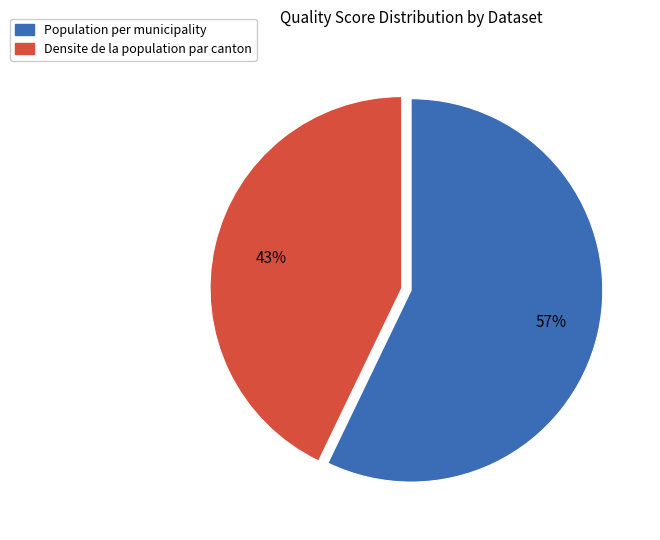

Count the number of slices in the pie.

2